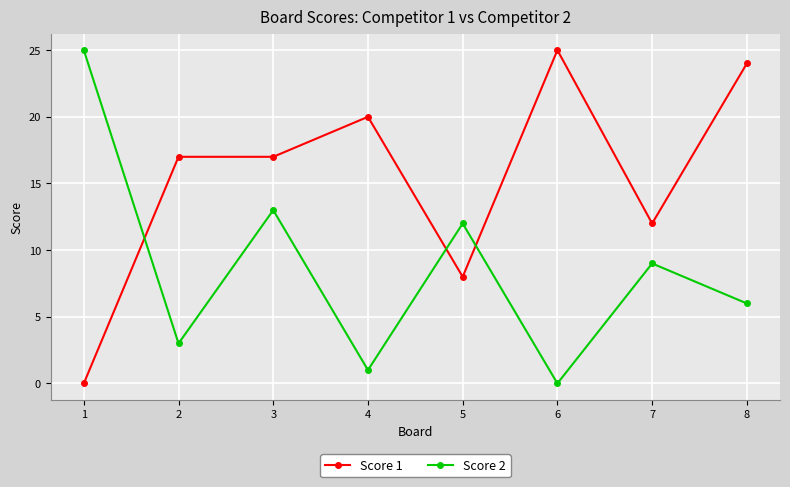

What is the highest value of the Score 2 series?

25